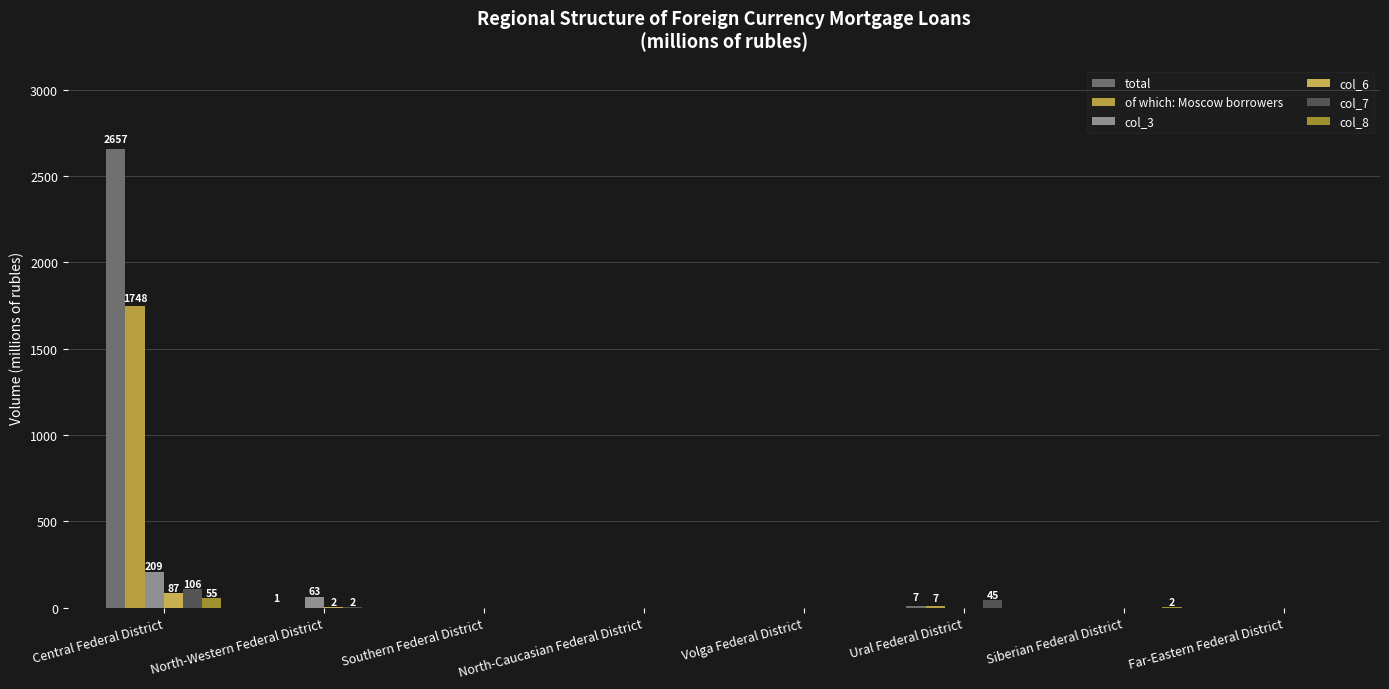

Is it true that of which: Moscow borrowers equals -726 at North-Caucasian Federal District?

False